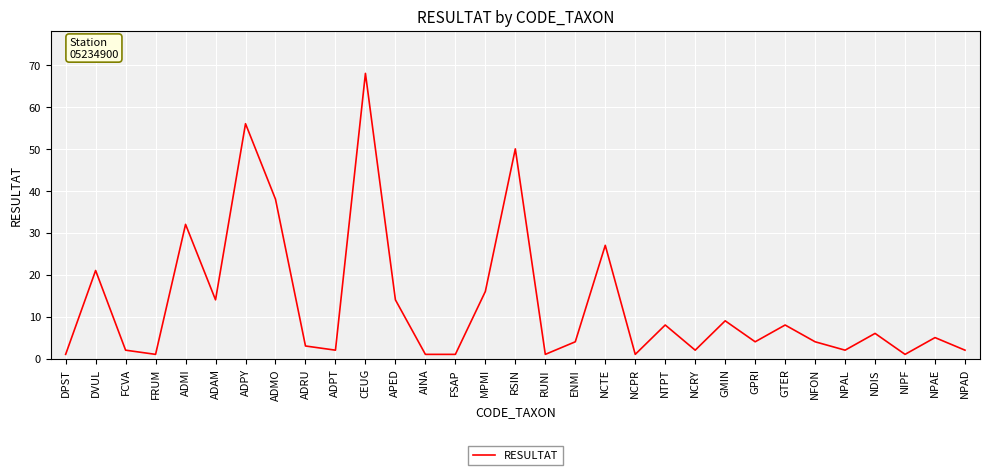

At which label is the value closest to 34?

ADMI